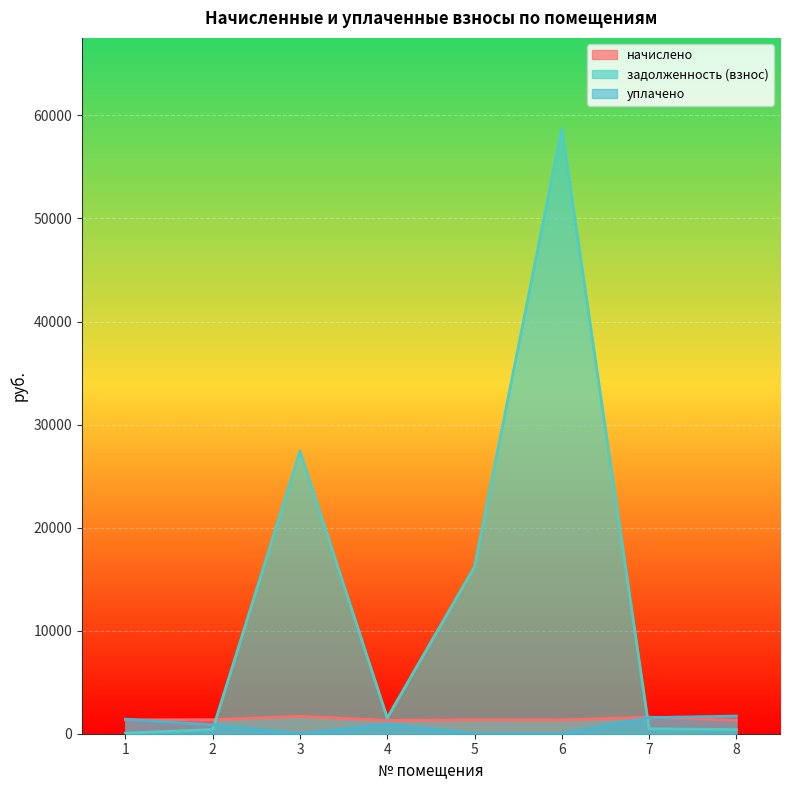

Reading right to left, extract all data points from this chart.

начислено: 8=1316.8	7=1609.7	6=1332.2	5=1343.2	4=1297.0	3=1686.7	2=1356.4	1=1349.8
задолженность (взнос): 8=398.3	7=486.9	6=58716.7	5=16217.5	4=1542.6	3=27418.1	2=410.3	1=58.3
уплачено: 8=1715.1	7=1560.0	6=0.0	5=0.0	4=900.0	3=0.0	2=862.4	1=1408.3